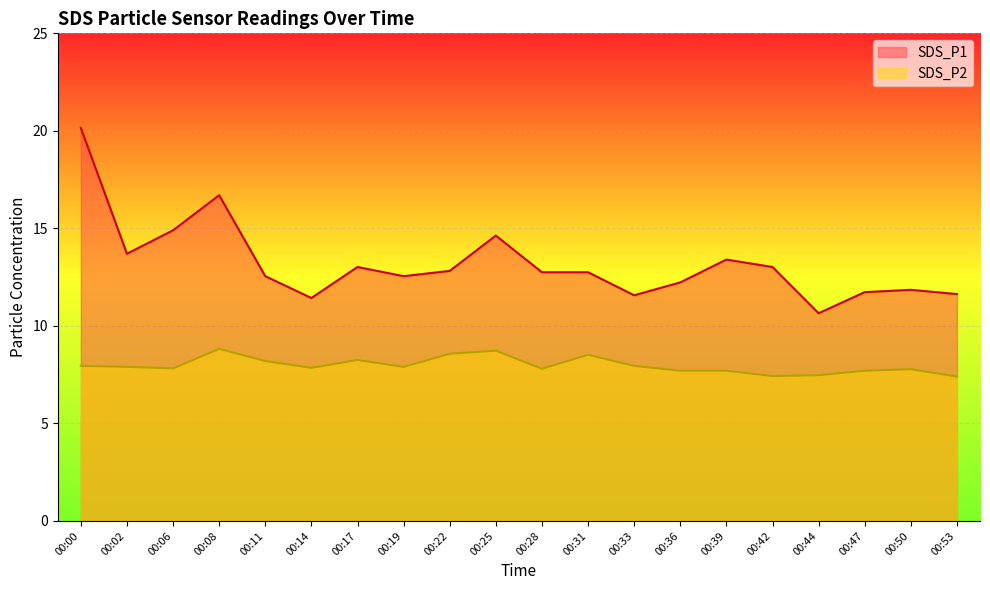

Between 00:08 and 00:28, which series saw the biggest shift?

SDS_P1